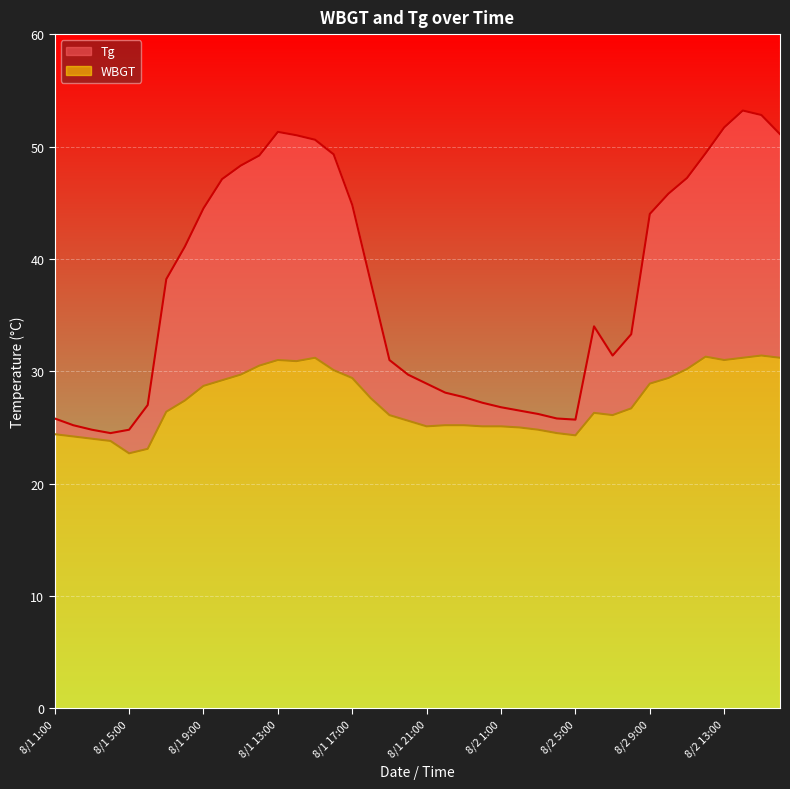

Reading left to right, extract all data points from this chart.

Tg: 25.8	25.2	24.8	24.5	24.8	27.0	38.2	41.1	44.5	47.1	48.3	49.2	51.3	51.0	50.6	49.3	44.8	37.9	31.0	29.7	28.9	28.1	27.7	27.2	26.8	26.5	26.2	25.8	25.7	34.0	31.4	33.3	44.0	45.8	47.2	49.4	51.7	53.2	52.8	51.1
WBGT: 24.4	24.2	24.0	23.8	22.7	23.1	26.4	27.4	28.7	29.2	29.7	30.5	31.0	30.9	31.2	30.1	29.4	27.6	26.1	25.6	25.1	25.2	25.2	25.1	25.1	25.0	24.8	24.5	24.3	26.3	26.1	26.7	28.9	29.4	30.2	31.3	31.0	31.2	31.4	31.2